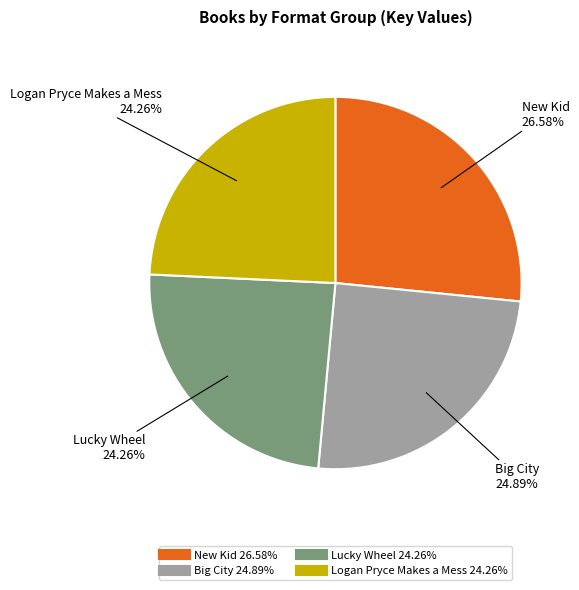

Count the number of slices in the pie.

4